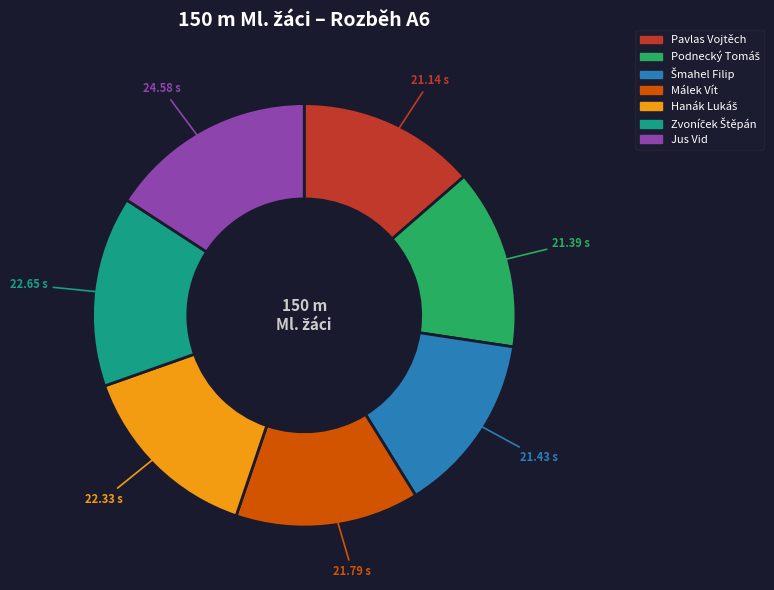

Does any single category account for the majority?

No